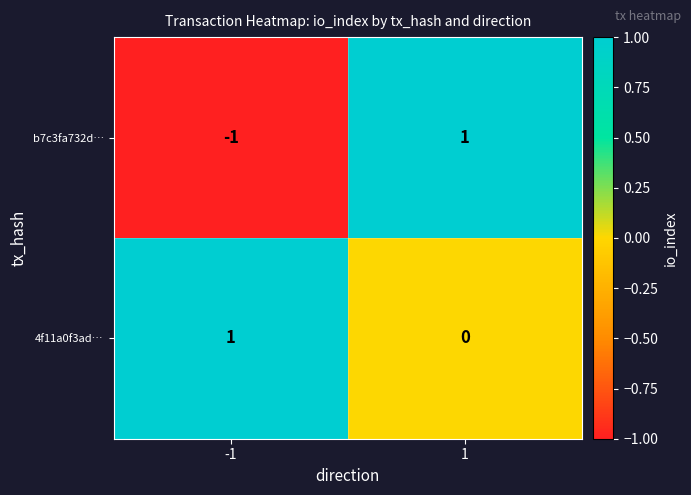

What is the maximum value shown in the chart?

1